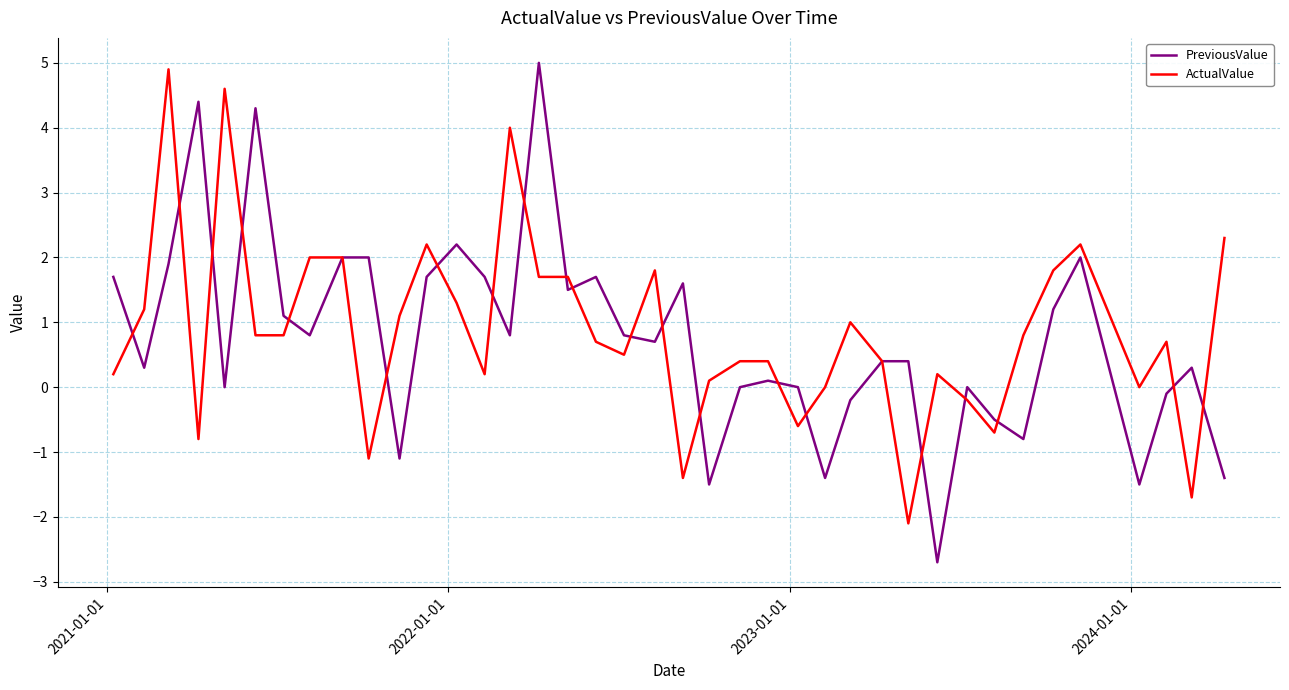

What is the greatest value displayed?

5.0